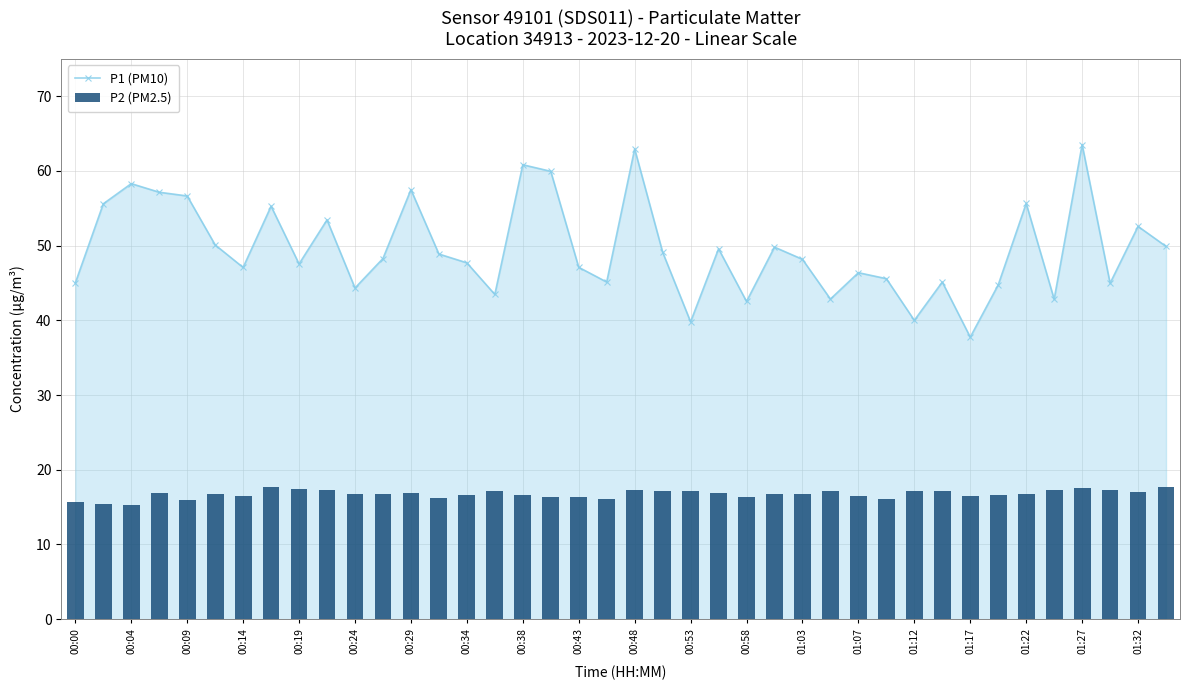

What is the highest value of the P1 (PM10) series?

63.5